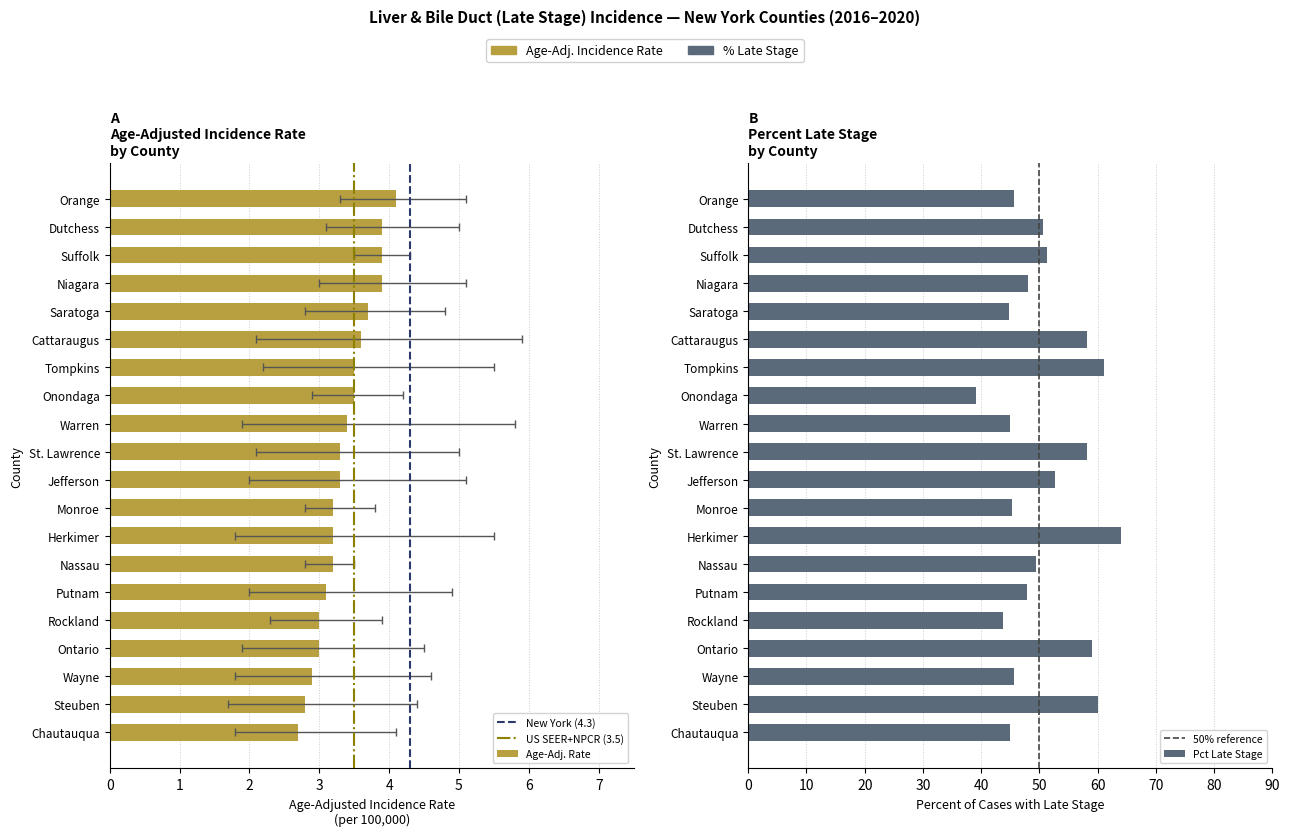

What is the greatest value displayed?

64.0